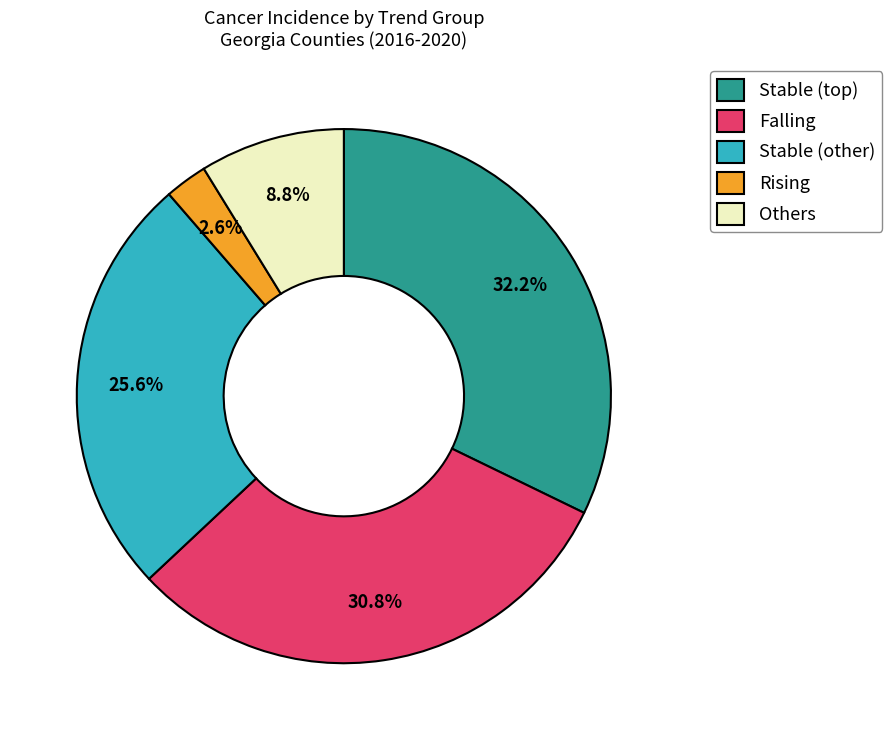

Does any single category account for the majority?

No